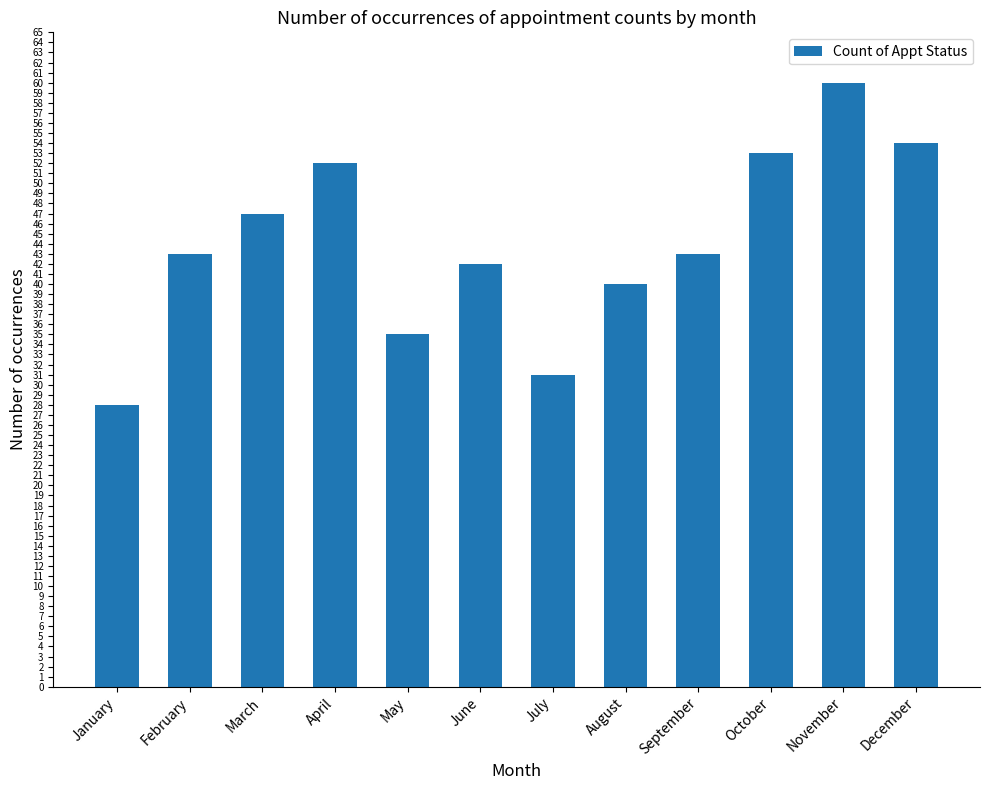

What is the value of the 11th bar from the left?

60